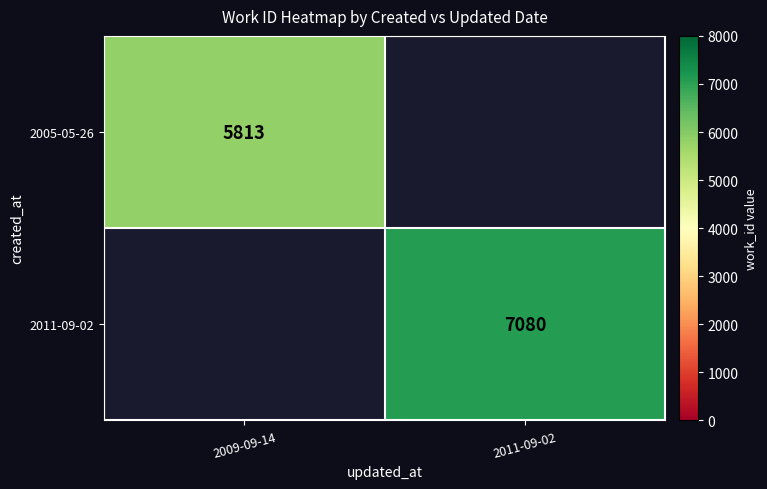

True or false: 2005-05-26 has a value of 3346 at 2009-09-14.

False